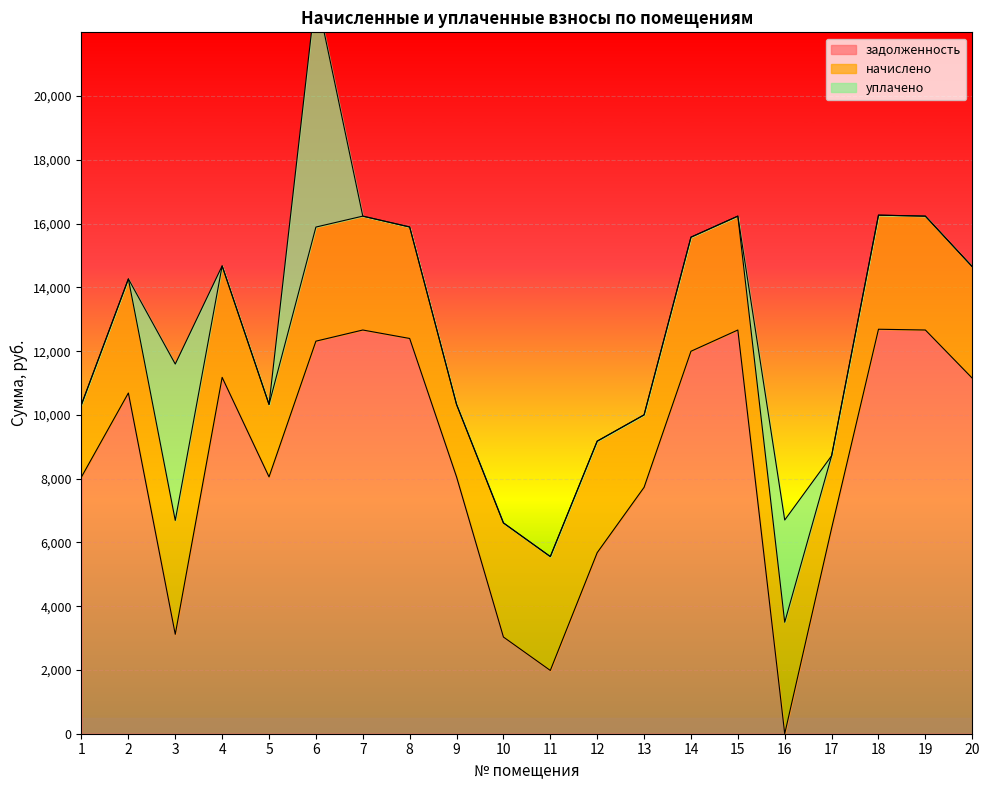

Reading right to left, extract all data points from this chart.

задолженность: 20=11152.4	19=12663.0	18=12687.1	17=6445.2	16=0.0	15=12663.0	14=11996.4	13=7728.9	12=5679.4	11=1984.5	10=3033.2	9=8056.1	8=12397.7	7=12663.0	6=12313.0	5=8056.1	4=11177.3	3=3118.5	2=10687.1	1=8056.1
начислено: 20=3497.3	19=3572.2	18=3578.9	17=2272.6	16=3497.3	15=3572.2	14=3578.9	13=2272.6	12=3497.3	11=3572.2	10=3578.9	9=2272.6	8=3497.3	7=3572.2	6=3578.9	5=2272.6	4=3497.3	3=3572.2	2=3578.9	1=2272.6
уплачено: 20=0.0	19=0.0	18=0.0	17=0.0	16=3205.8	15=0.0	14=0.0	13=0.0	12=0.0	11=0.0	10=0.0	9=0.0	8=0.0	7=0.0	6=7338.6	5=0.0	4=0.0	3=4904.6	2=0.0	1=0.0